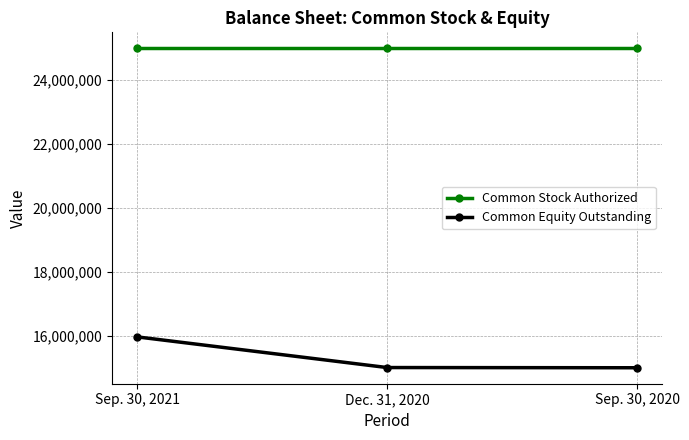

What is the label of the 1st point from the left?

Sep. 30, 2021